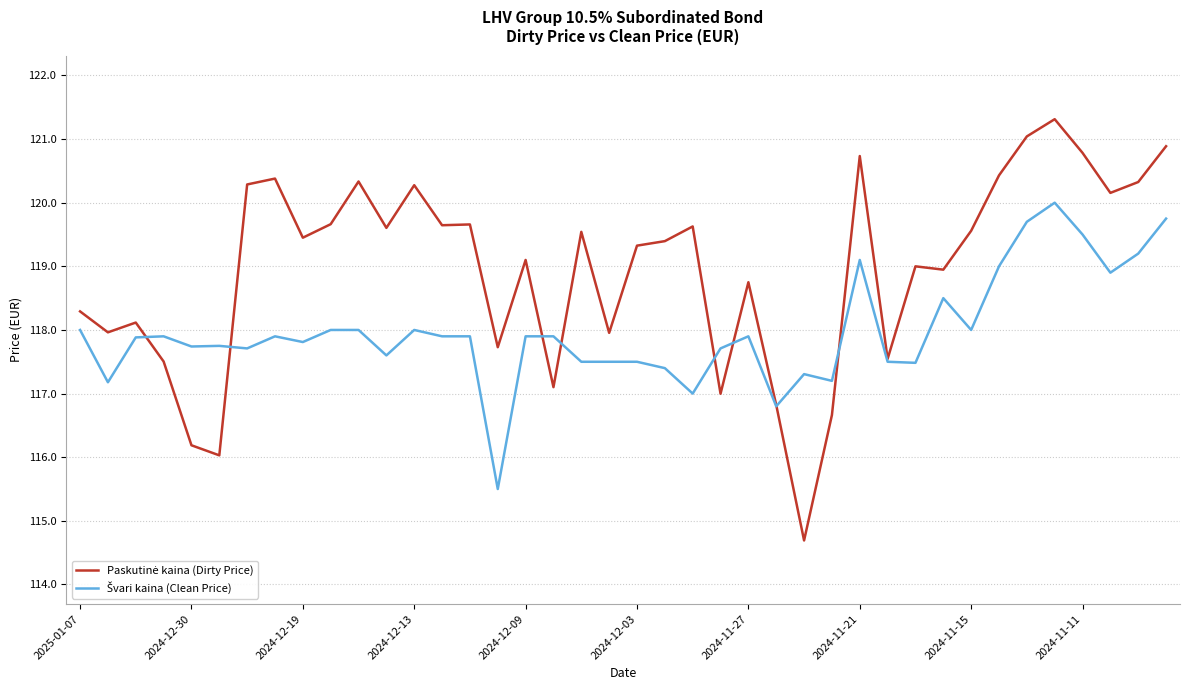

What is the maximum value shown in the chart?

121.3